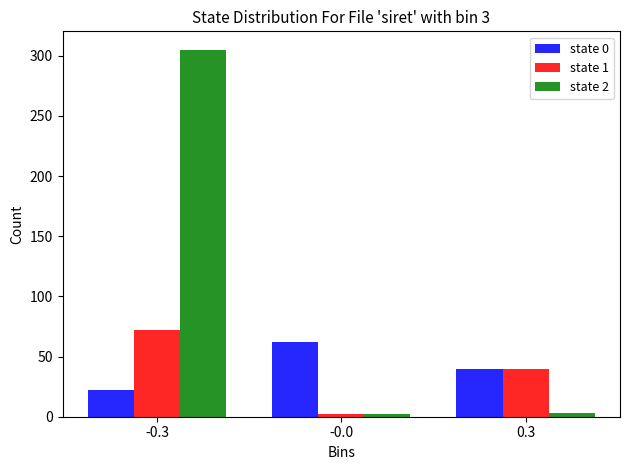

Which series has the widest spread of values?

state 2